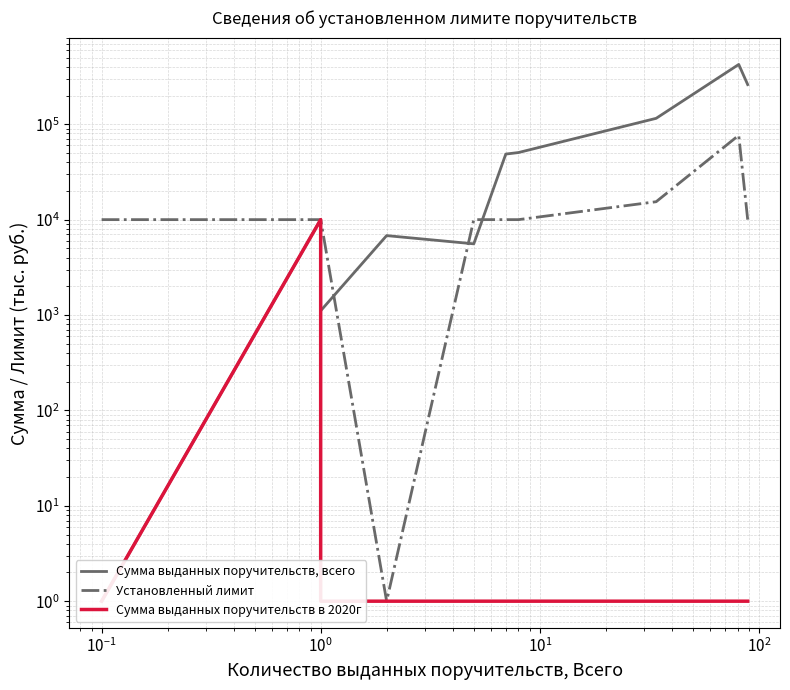

After their last crossing, which series has the higher values: Сумма выданных поручительств, всего or Установленный лимит?

Сумма выданных поручительств, всего